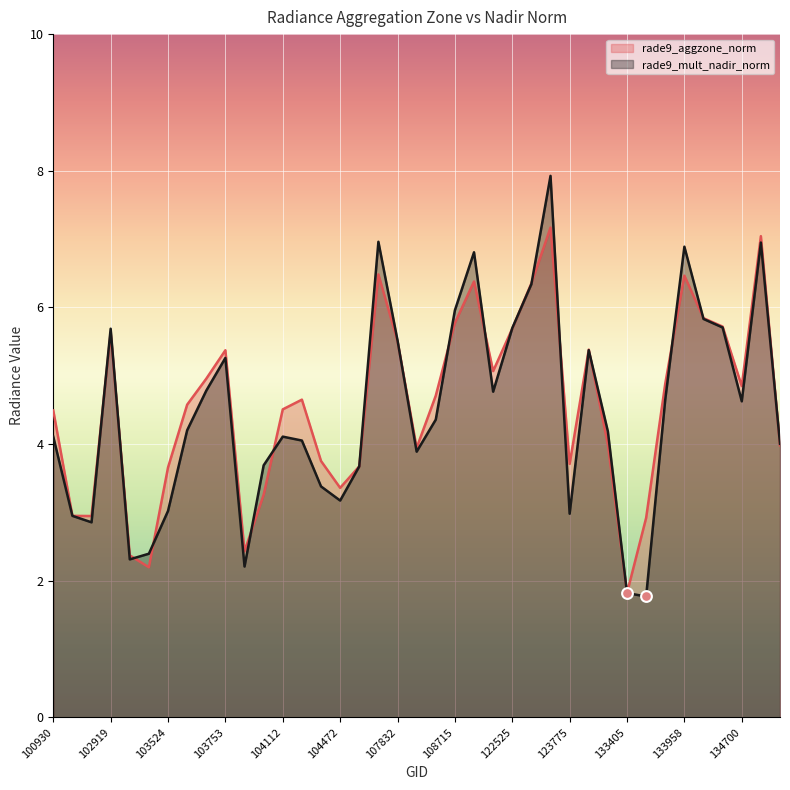

What is the total value across all series at 132136?

10.8